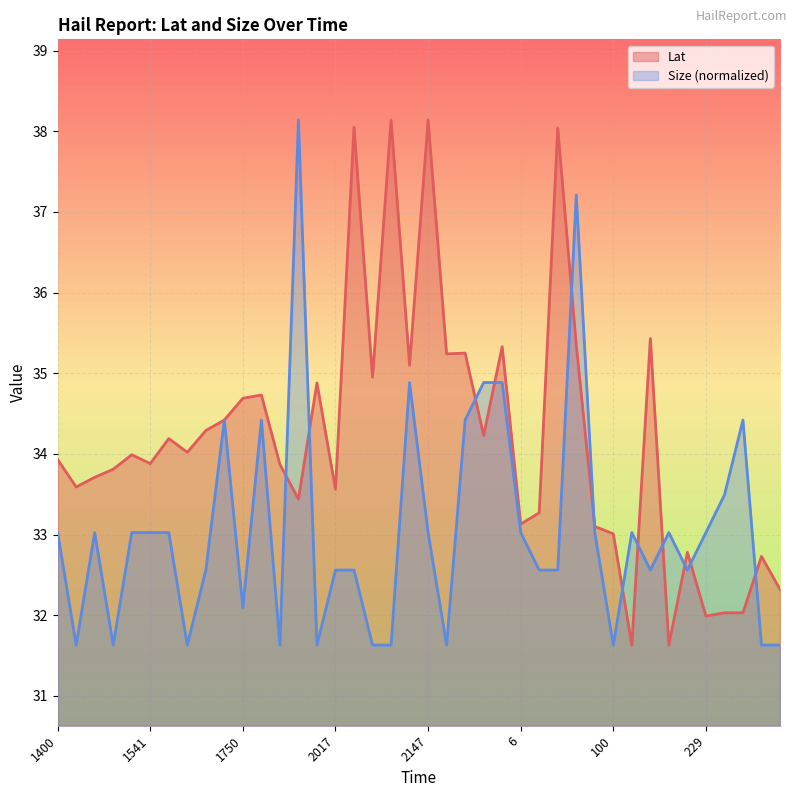

How many interior local valleys does the Lat series have?

13